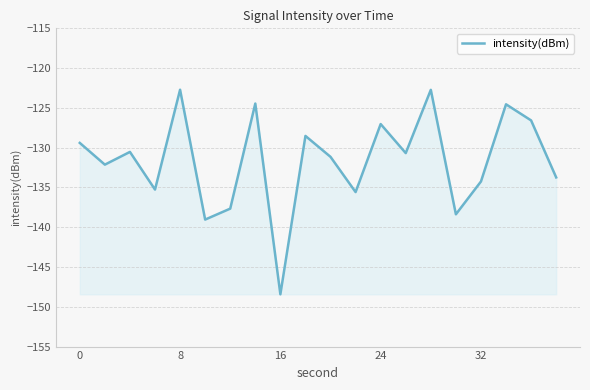

What is the greatest value displayed?

-122.7